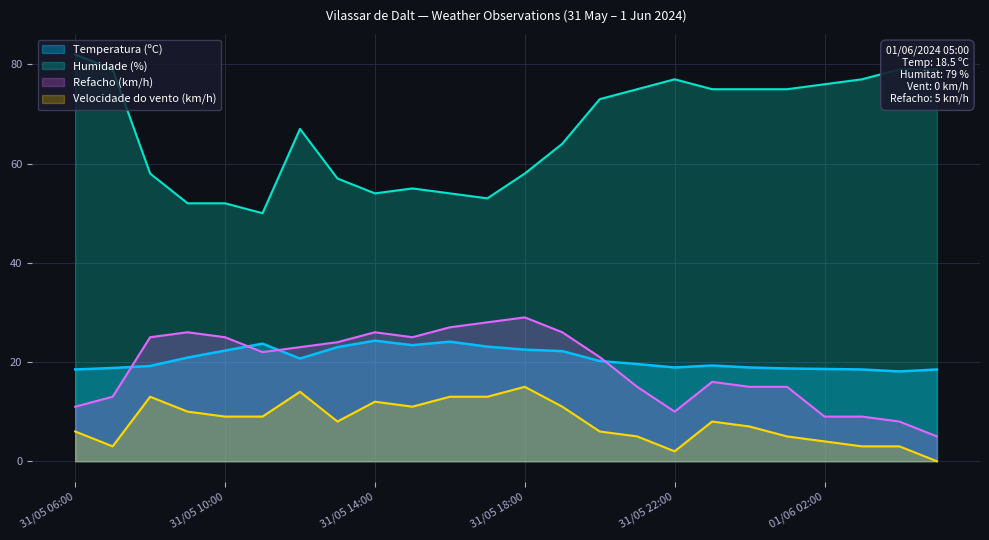

Which series has the largest total across all categories?

Humidade (%)